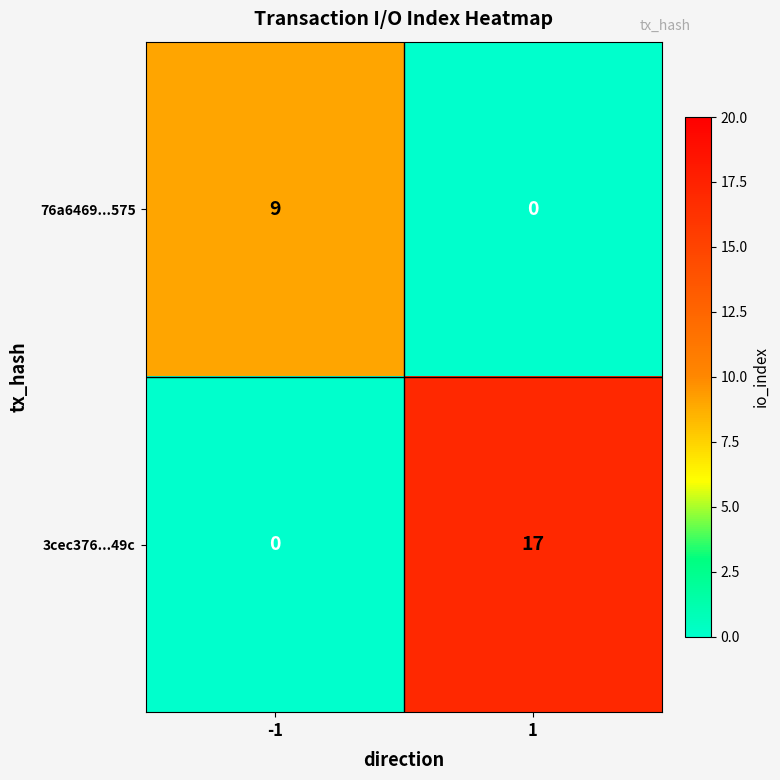

The value of 3cec376...49c at 1 is 17. True or false?

True